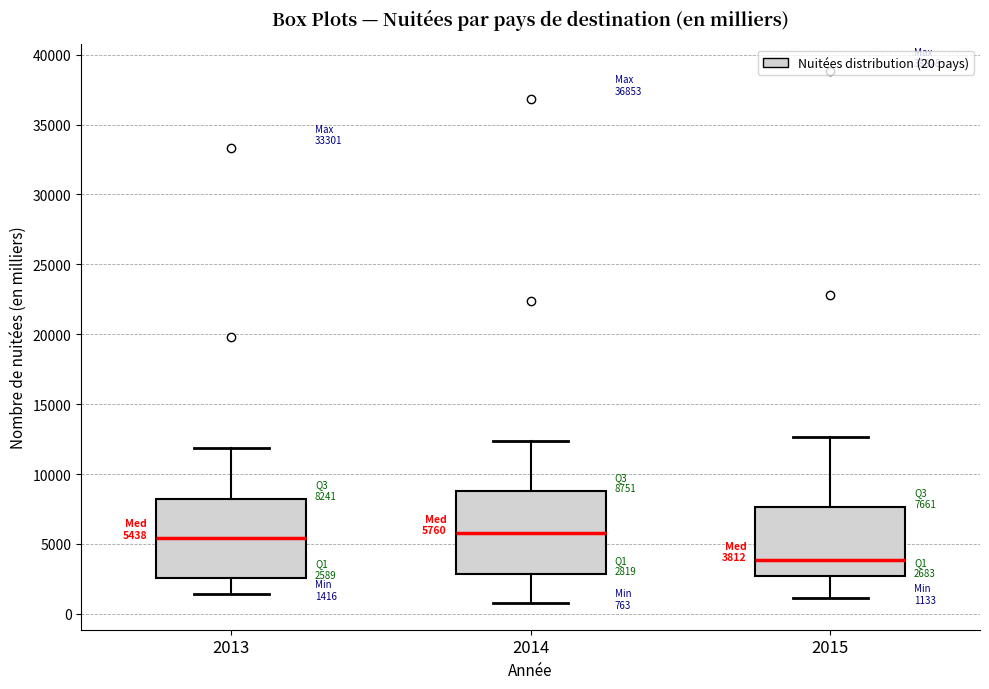

Which box's median line is the lowest?

2015